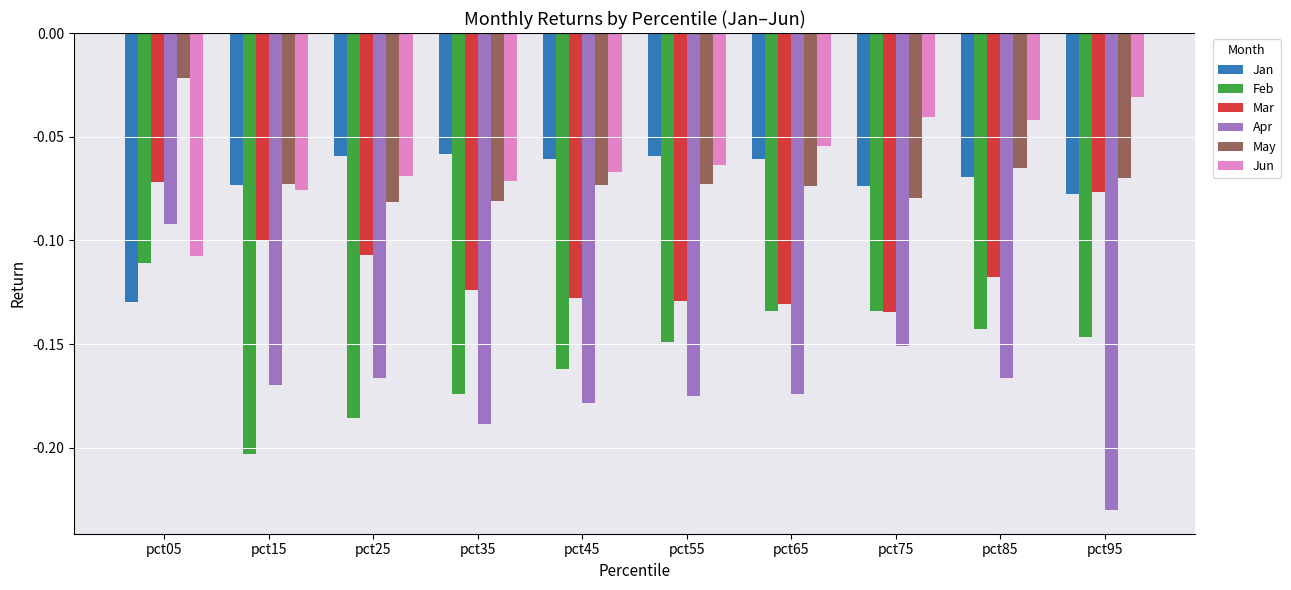

Does the chart contain stacked bars?

No